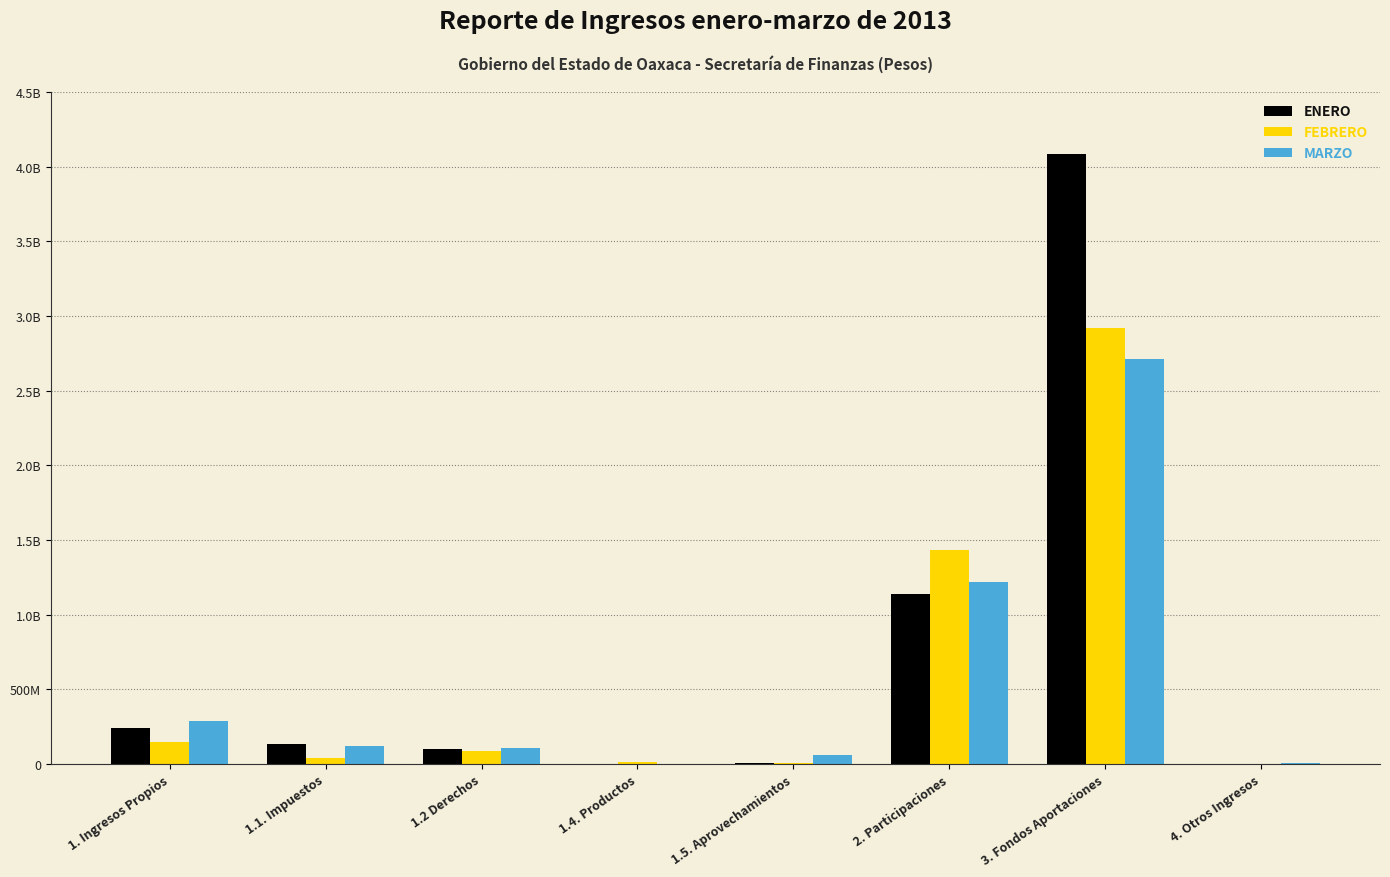

Are the bars horizontal?

No